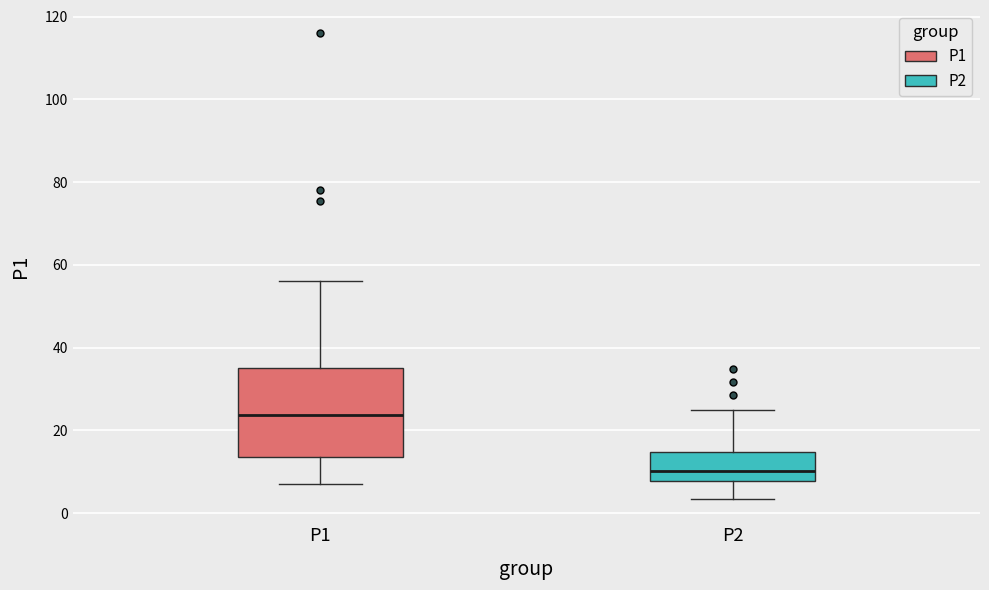

Reading left to right, transcribe this box plot: for each box, give where its median line is, the range the box spans, and where its two whiskers end, as read against the y-axis. The values are not printed on the chart, so give them approximately, as read against the axis.

P1: median 24, box 14 to 36, whiskers 8 to 56
P2: median 10, box 8 to 14, whiskers 4 to 24